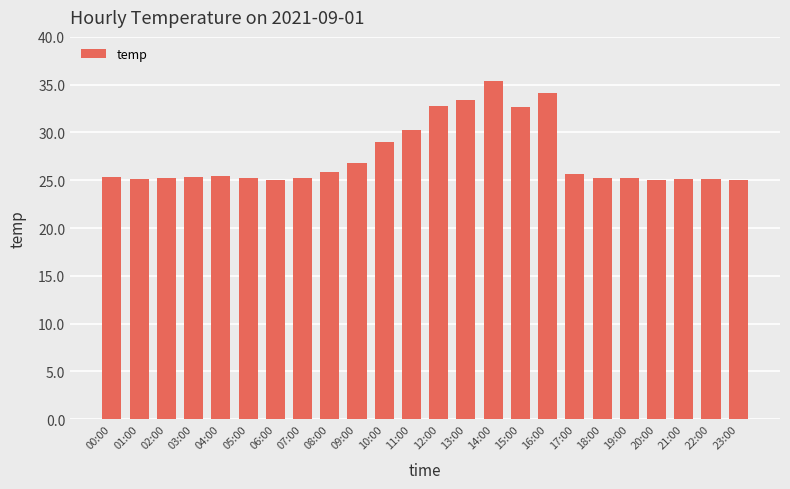

What is the minimum value shown in the chart?

25.0